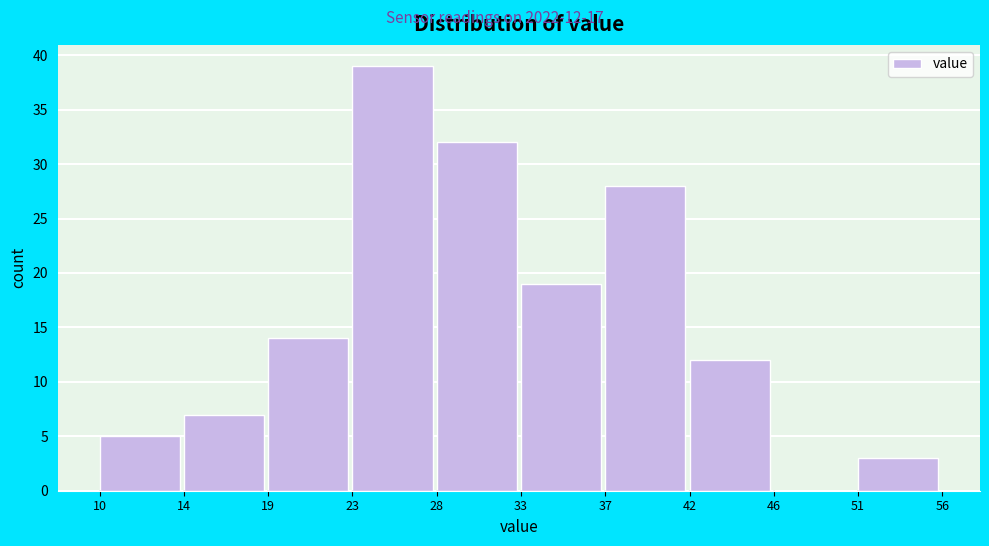

Reading left to right, transcribe all the data shown in this chart.

10=5	14=7	19=14	23=39	28=32	33=19	37=28	42=12	46=0	51=3